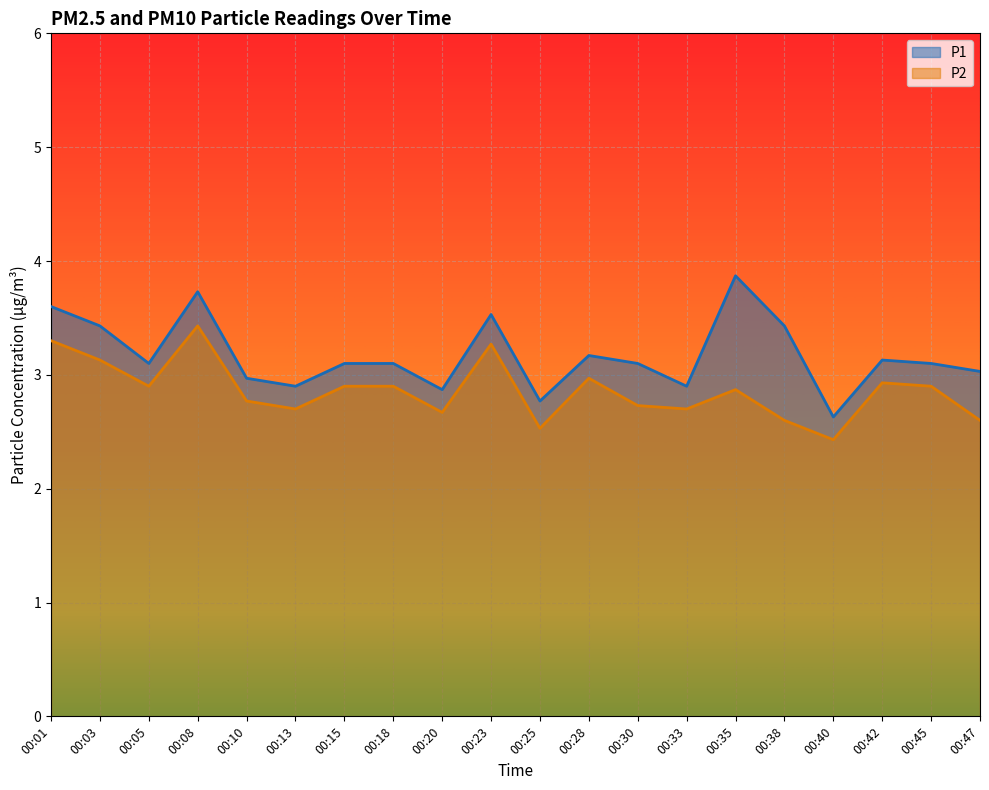

True or false: P1 and P2 intersect in this chart.

False